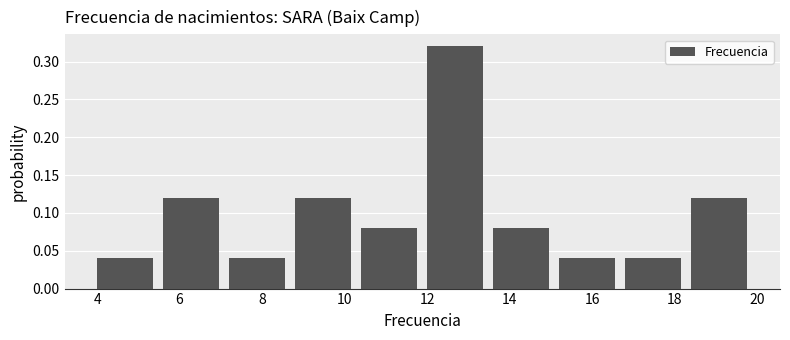

Reading left to right, list every bar in this chart as the range it spans on the x-axis followed by its height. The values are not printed on the chart, so give them approximately, as read against the axis.

4.0 to 5.6: 0.04
5.6 to 7.2: 0.12
7.2 to 8.8: 0.04
8.8 to 10.4: 0.12
10.4 to 12.0: 0.08
12.0 to 13.6: 0.32
13.6 to 15.2: 0.08
15.2 to 16.8: 0.04
16.8 to 18.4: 0.04
18.4 to 20.0: 0.12